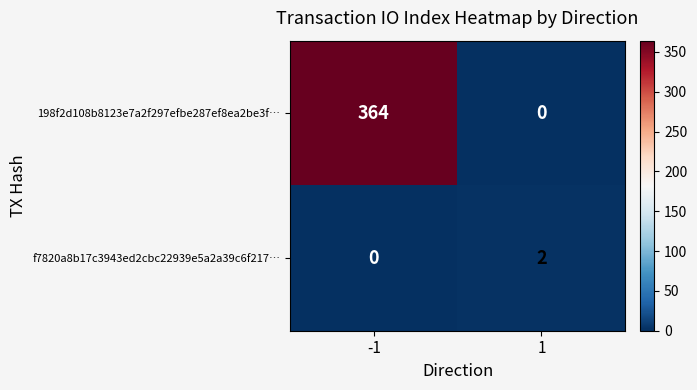

How many categories are shown in the chart?

2